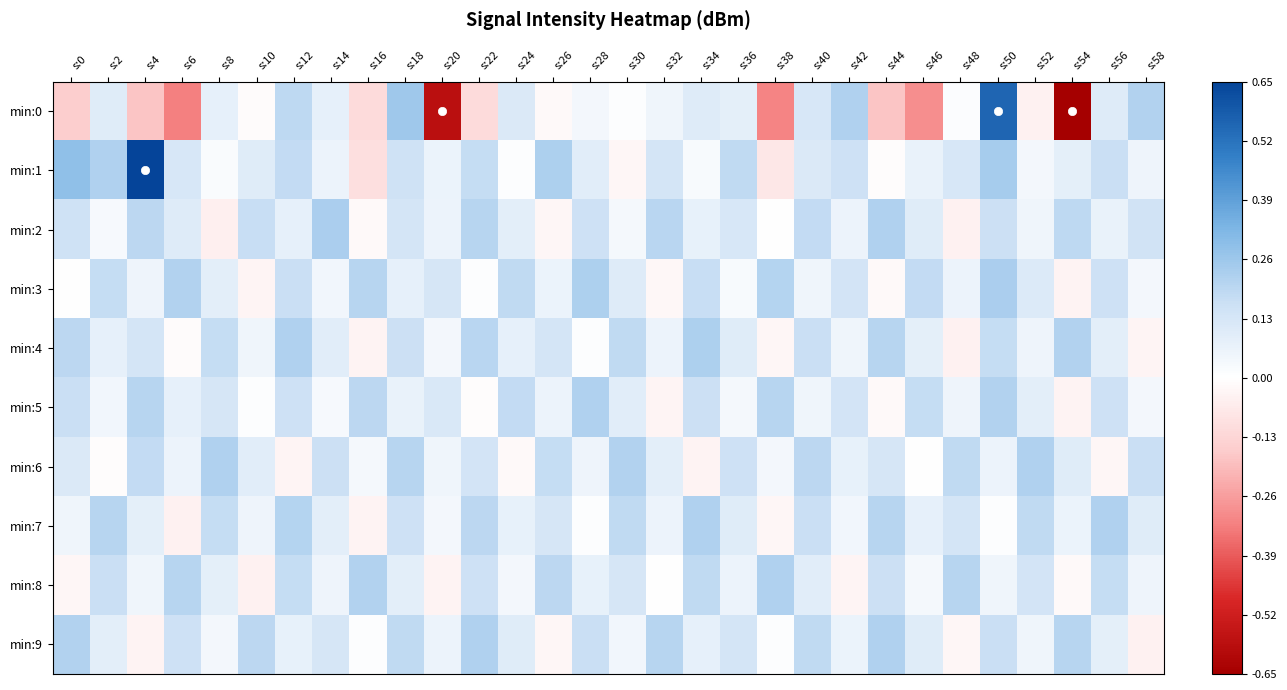

Which has a higher value, s:28 or s:48?

s:28